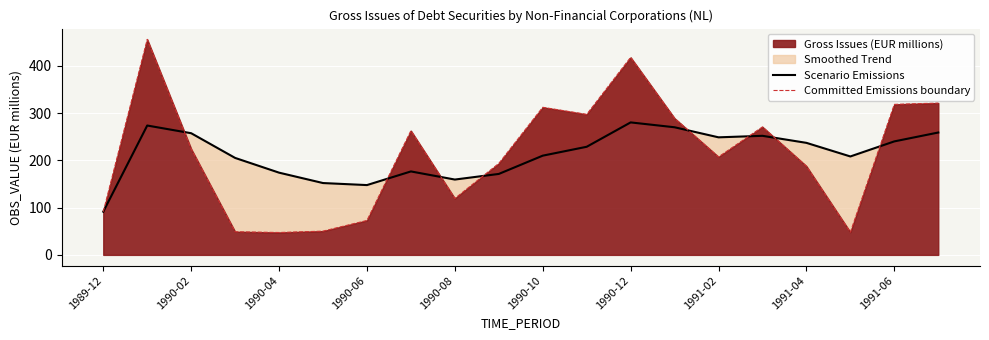

What is the value of the Committed Emissions boundary point at the 11th from the left?

312.5